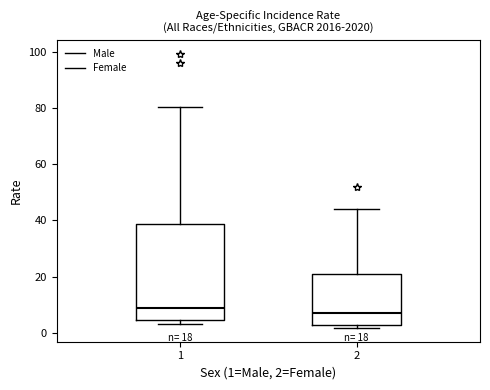

Which box is the tallest, from its lower edge to its upper edge?

1